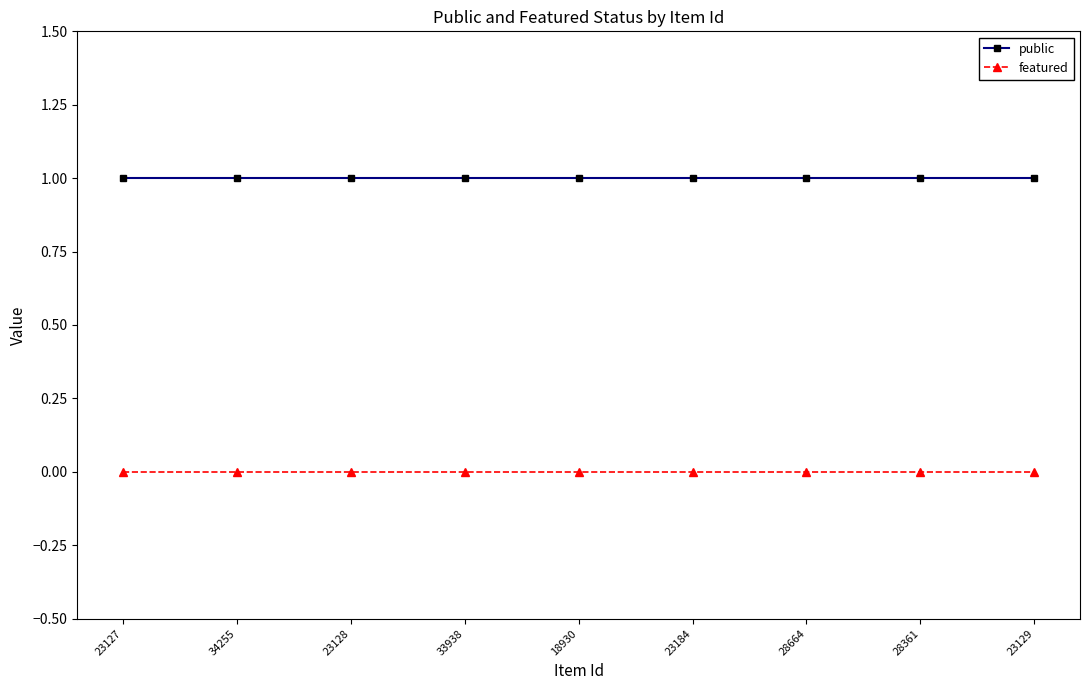

List the series in order of their peak value, lowest first.

featured, public